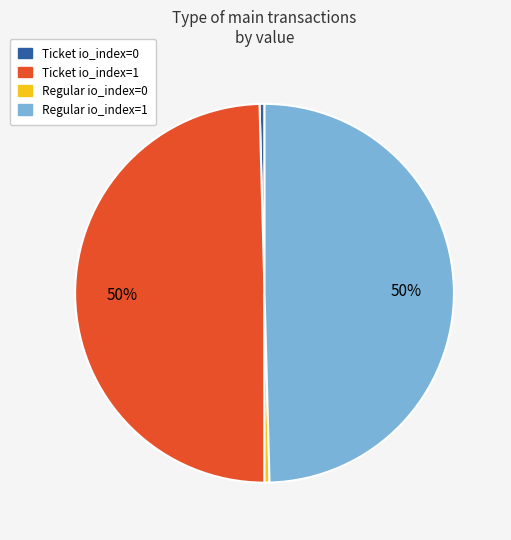

True or false: Regular io_index=1 accounts for 63% of the total.

False